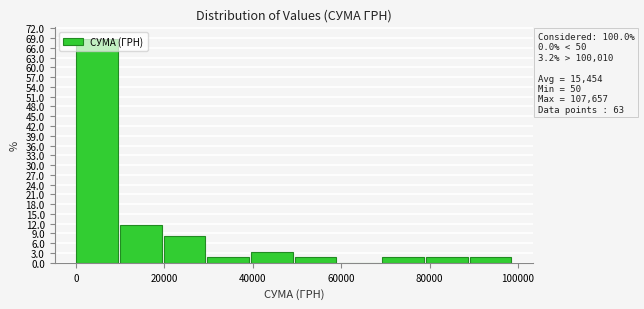

Over which range of the x-axis is the bar tallest?

0 to 10000